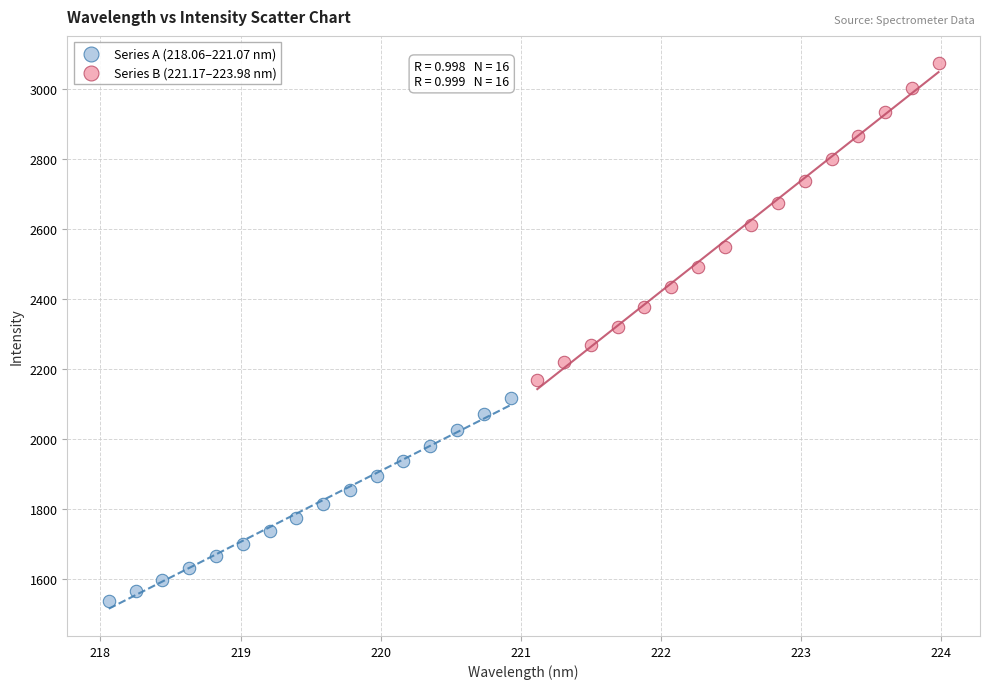

Which series has the widest spread of Y values?

Series B (221.17–223.98 nm)